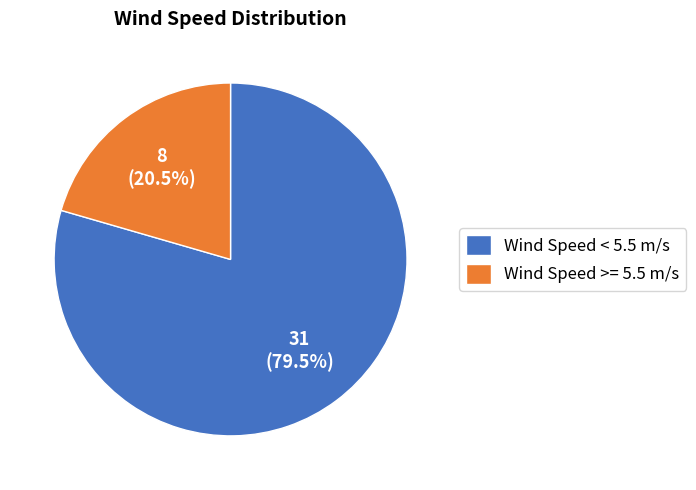

Rank the categories by value from highest to lowest.

Wind Speed < 5.5 m/s, Wind Speed >= 5.5 m/s